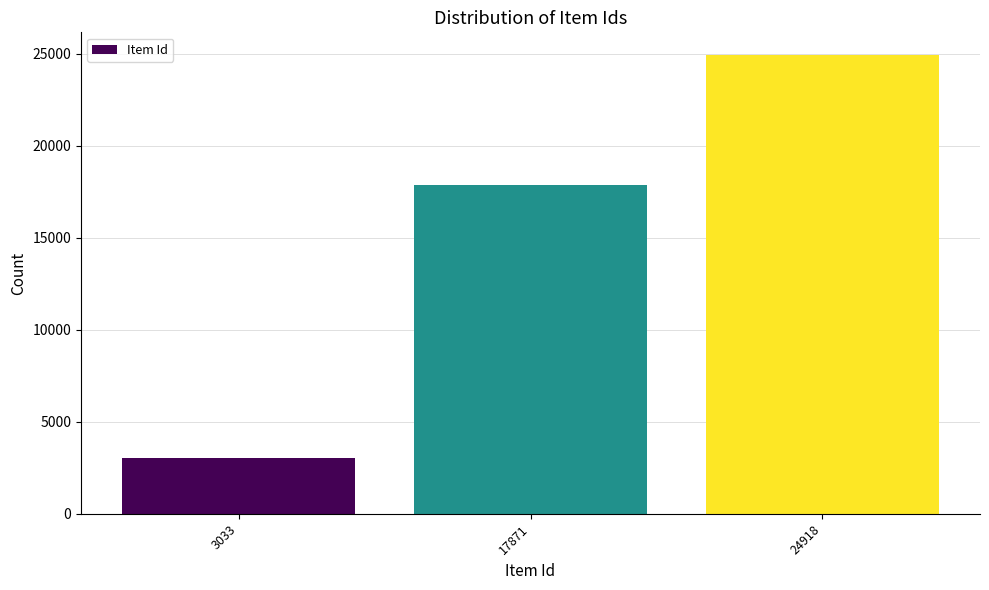

How many categories are shown in the chart?

3